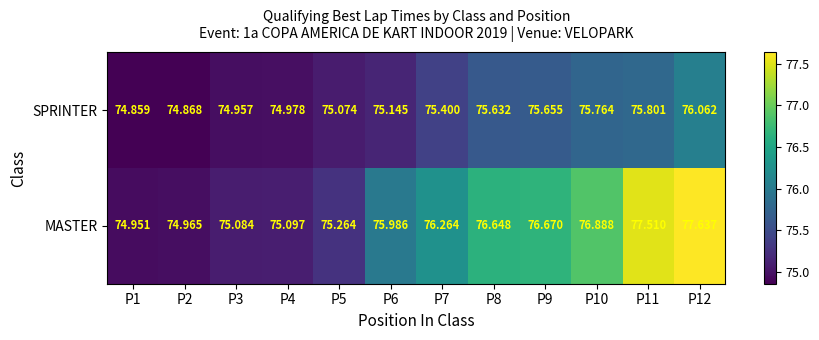

Which series has the widest spread of values?

MASTER